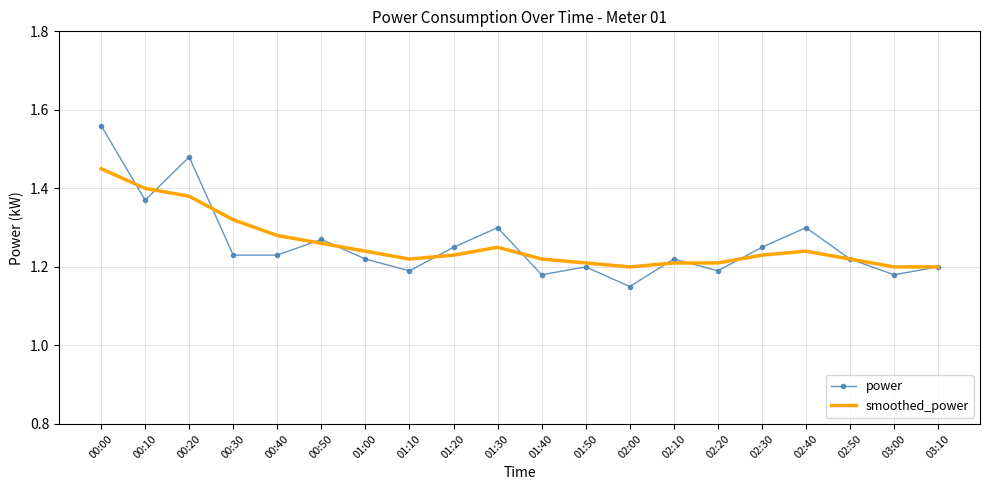

Count the number of data series in this chart.

2